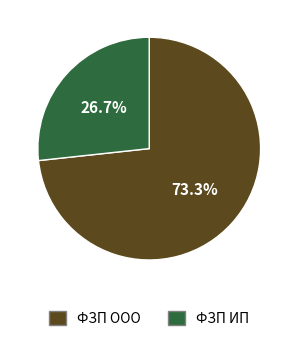

What is the largest slice in the pie chart?

ФЗП ООО